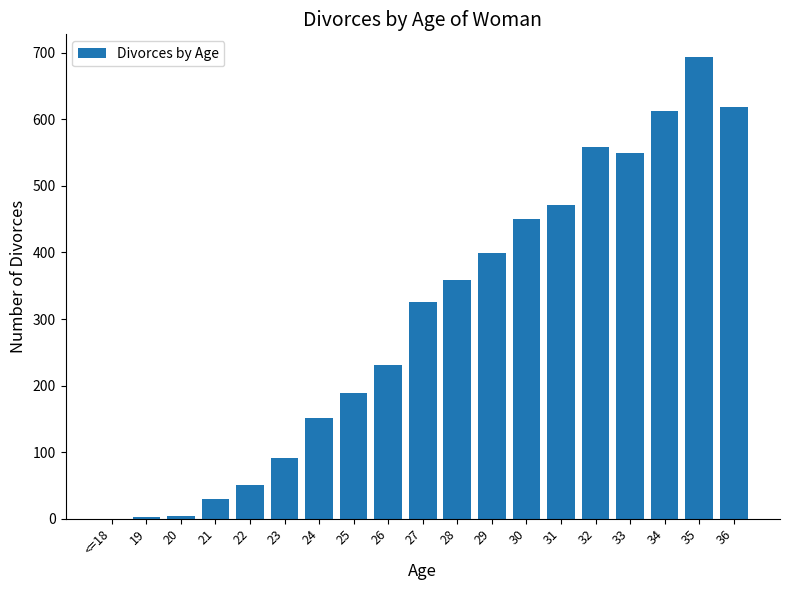

What is the sum of all values?

5783